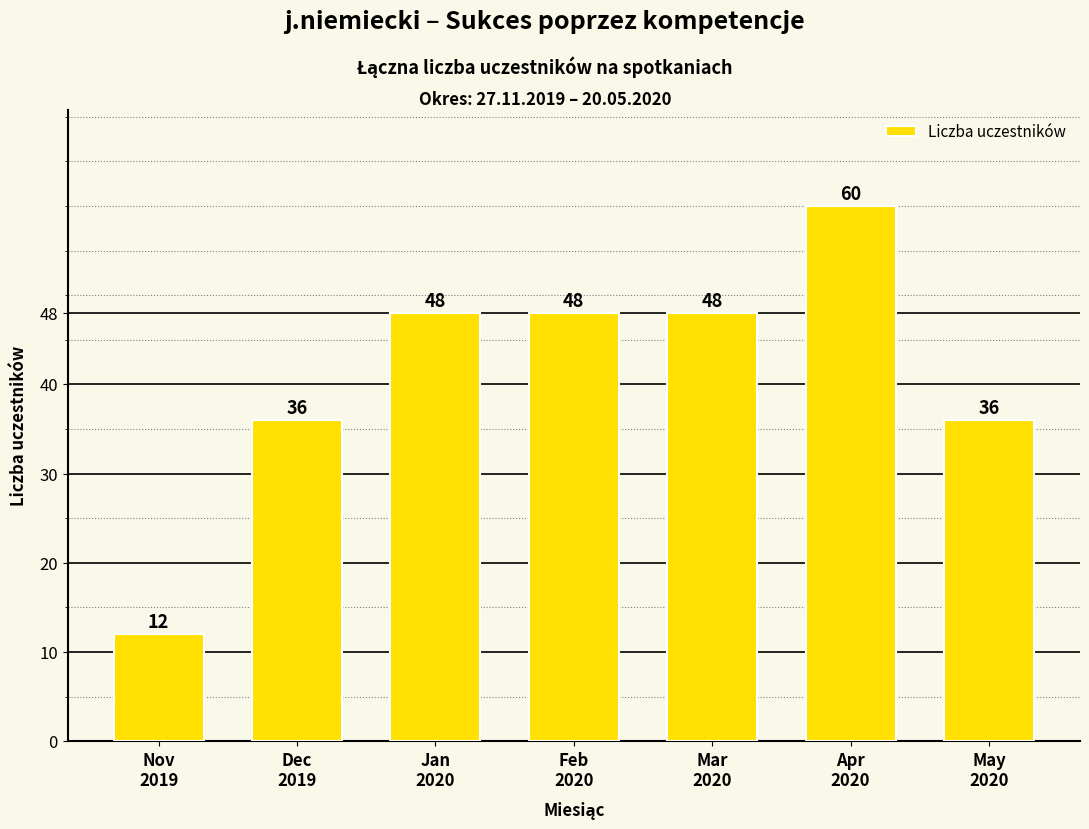

What is the label of the 3rd bar from the right?

Mar
2020